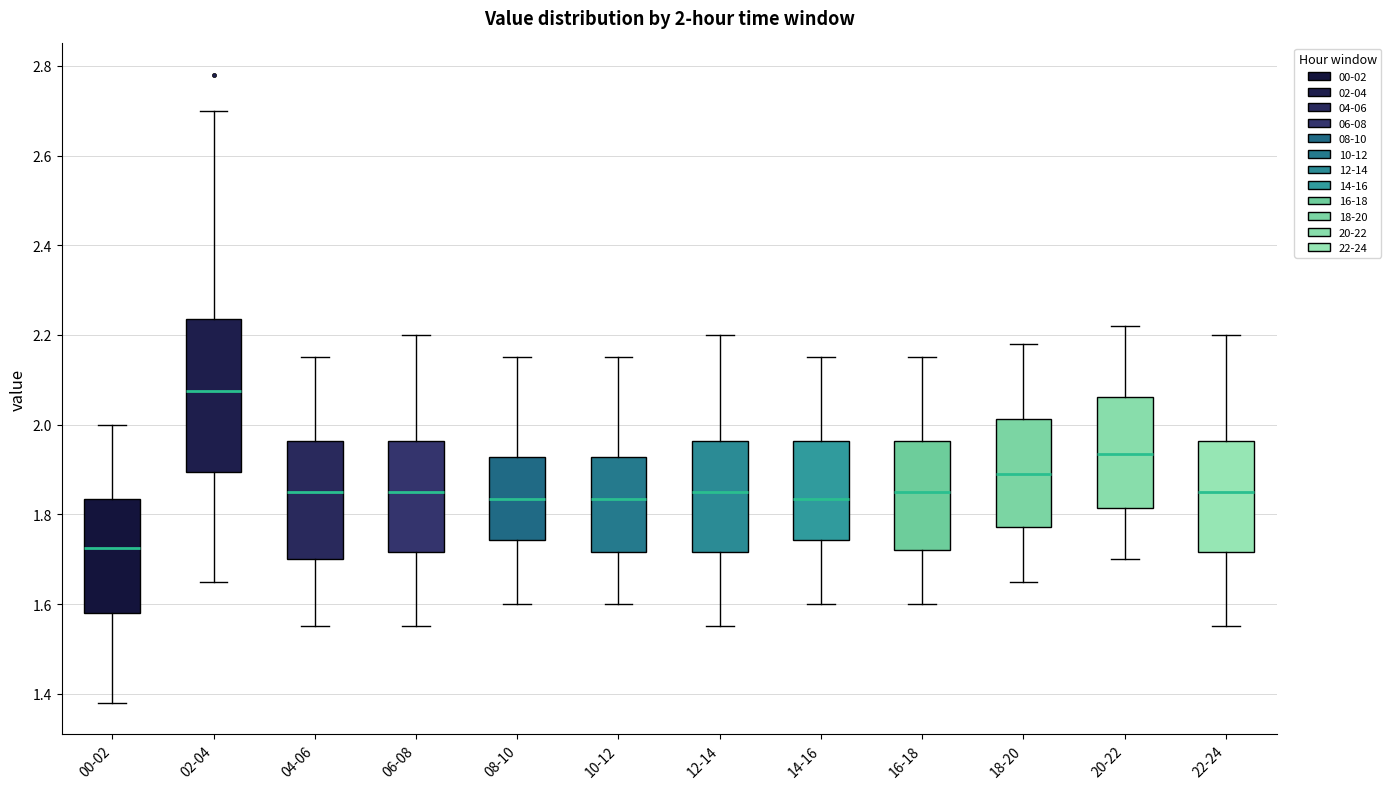

Which box is the tallest, from its lower edge to its upper edge?

02-04